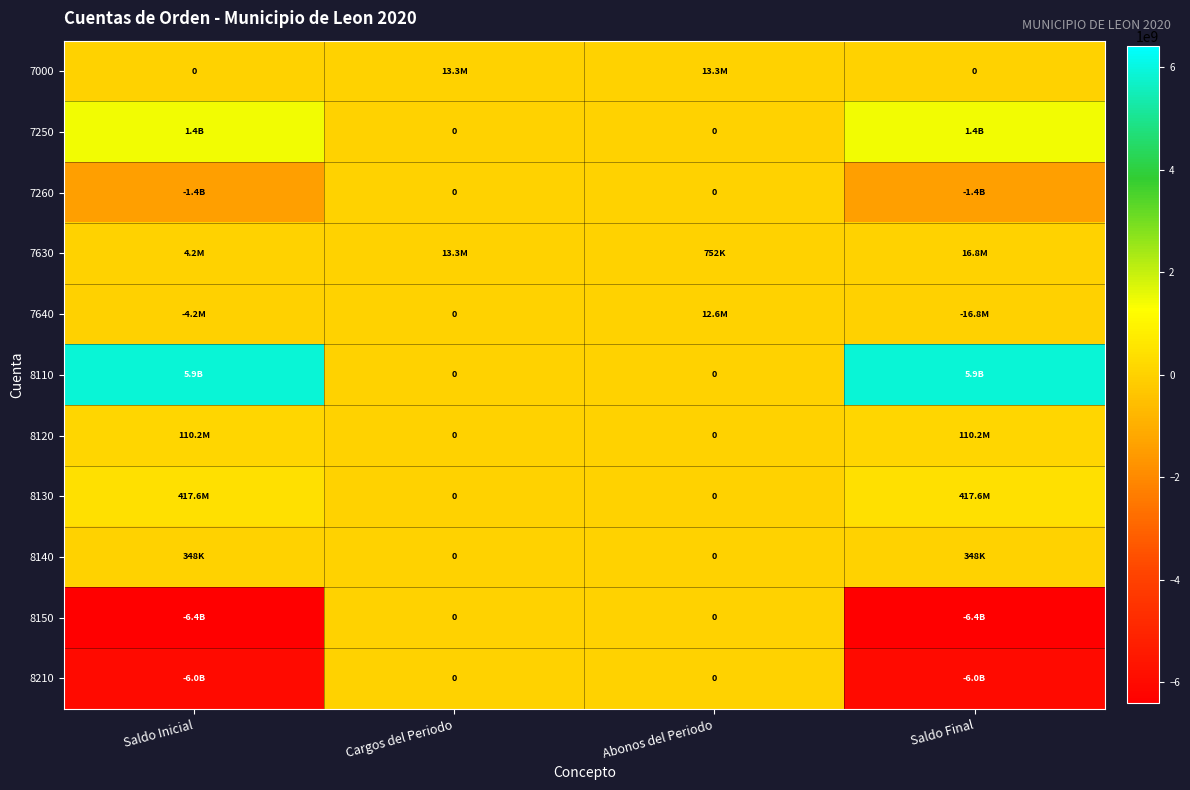

What is the difference between the highest and lowest values at Saldo Final?

12292228700.3